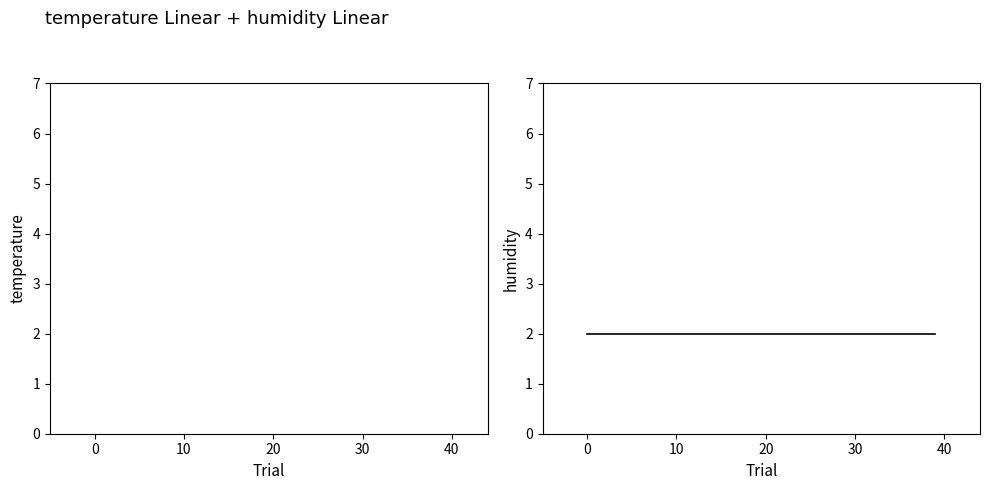

Which has a higher value, 35 or 8?

8